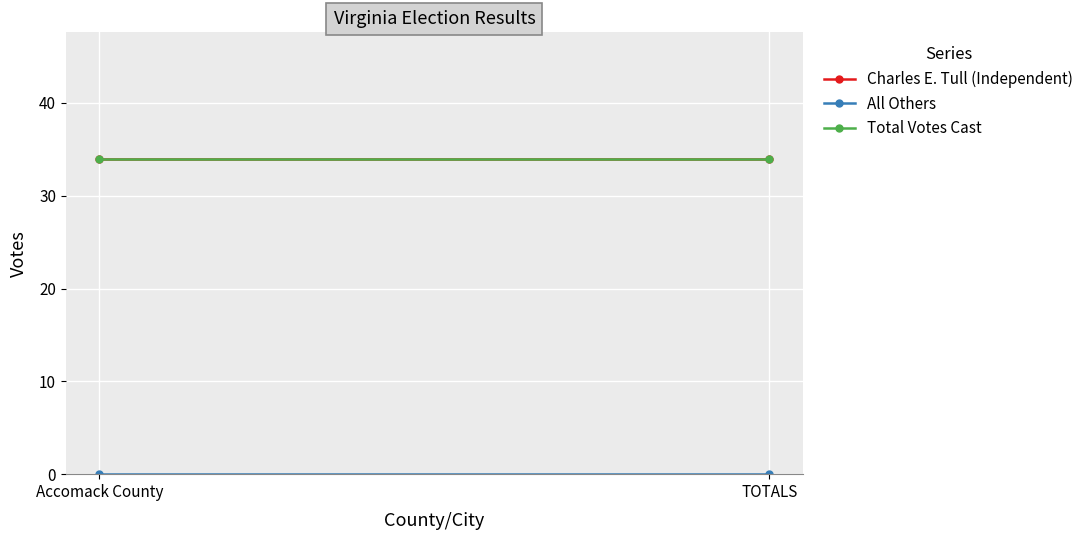

What is the value of the Total Votes Cast point at the 1st from the left?

34